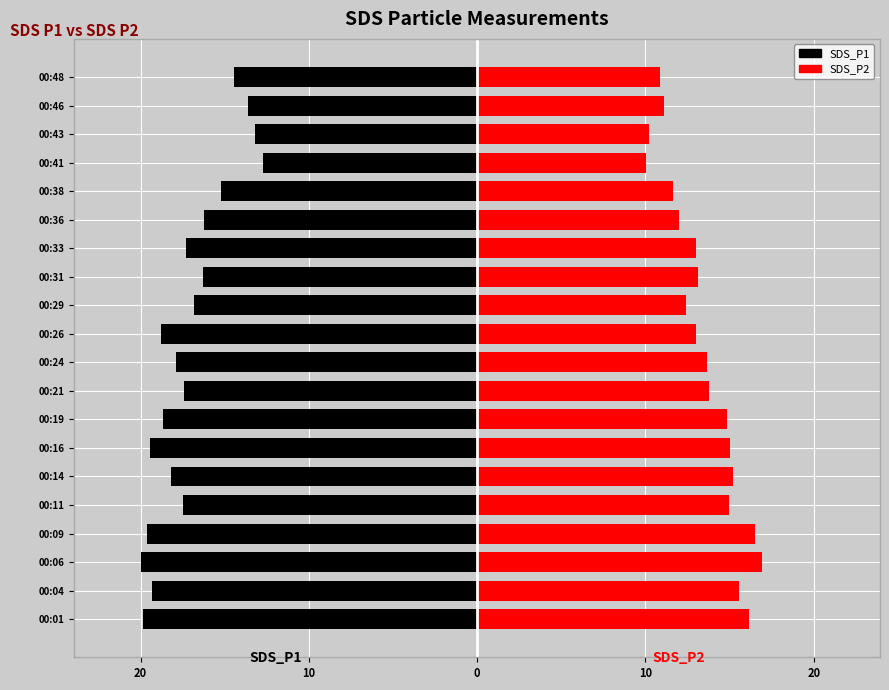

What is the sum of all SDS_P2 values?

270.0